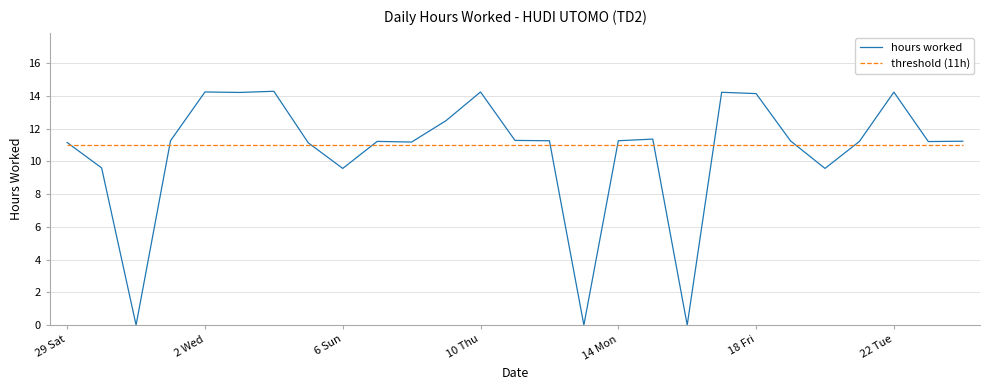

What is the sum of all hours worked values?

286.8